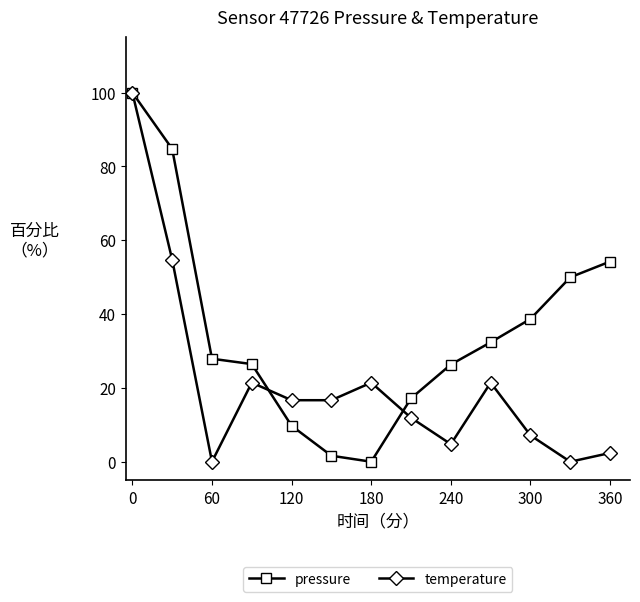

Is this an area chart (filled region under the line)?

No